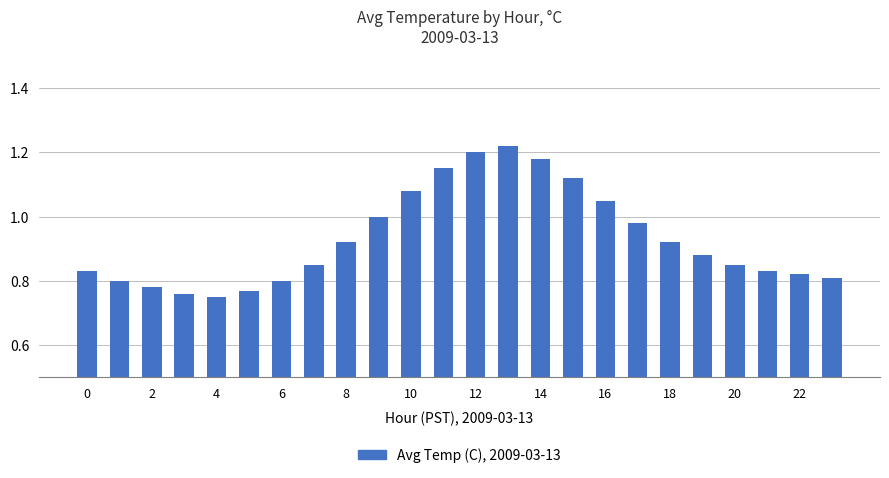

What is the sum of all values?

22.4